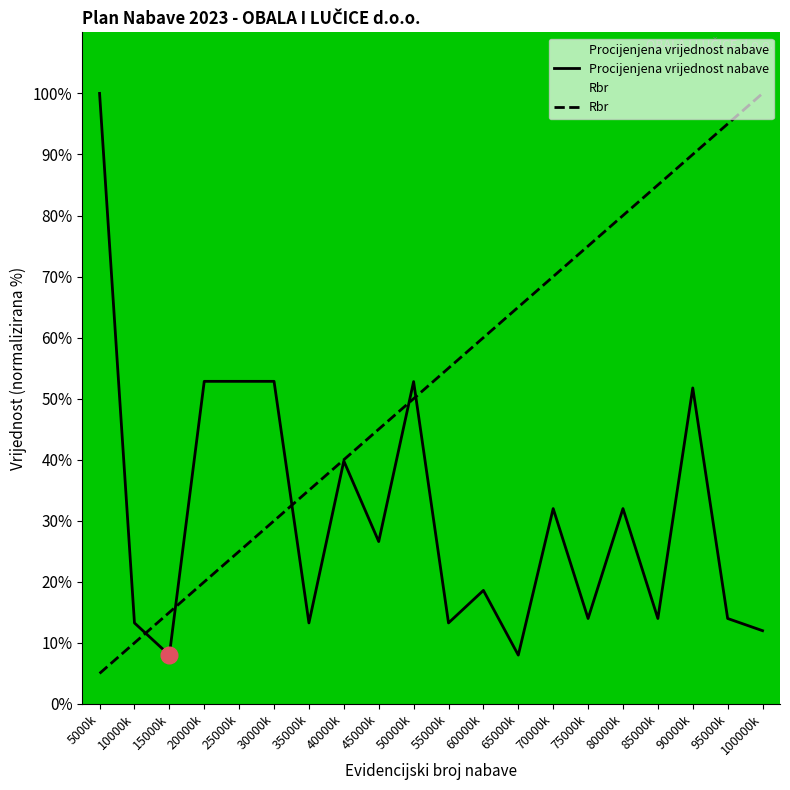

What is the minimum value shown in the chart?

5.0